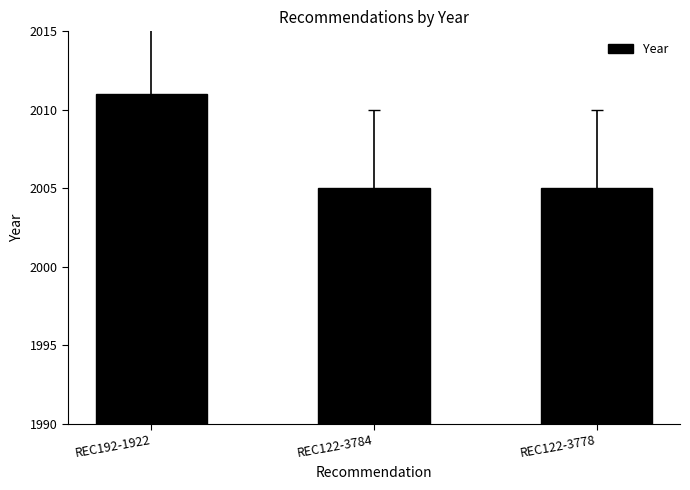

What is the label of the 1st bar from the right?

REC122-3778